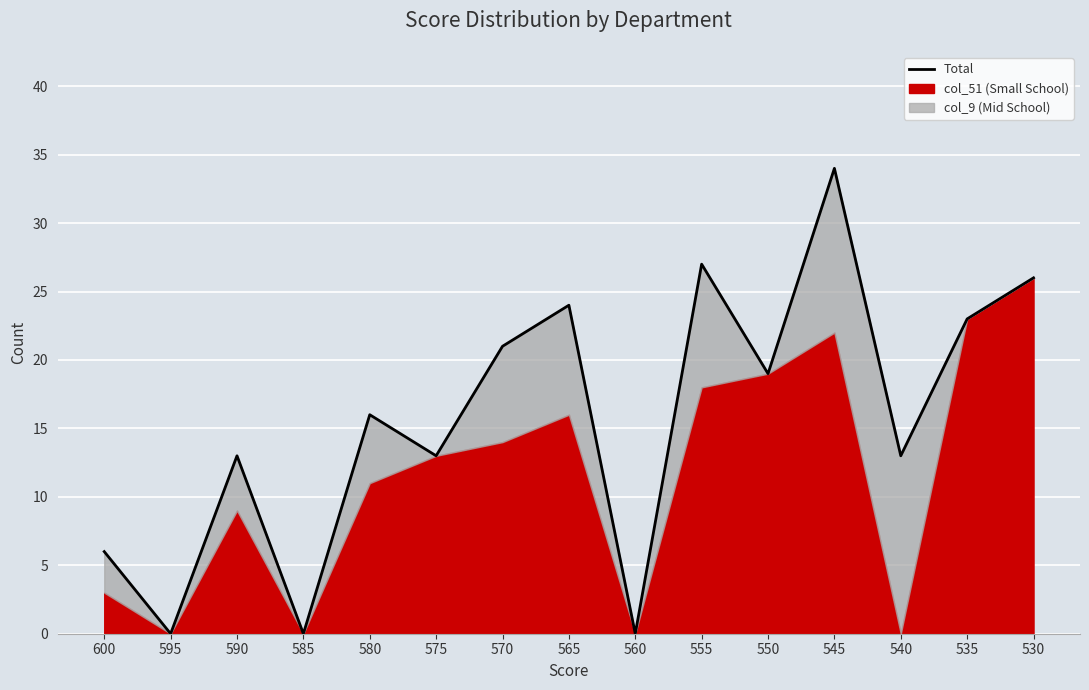

Where does the data first go above 16?

570